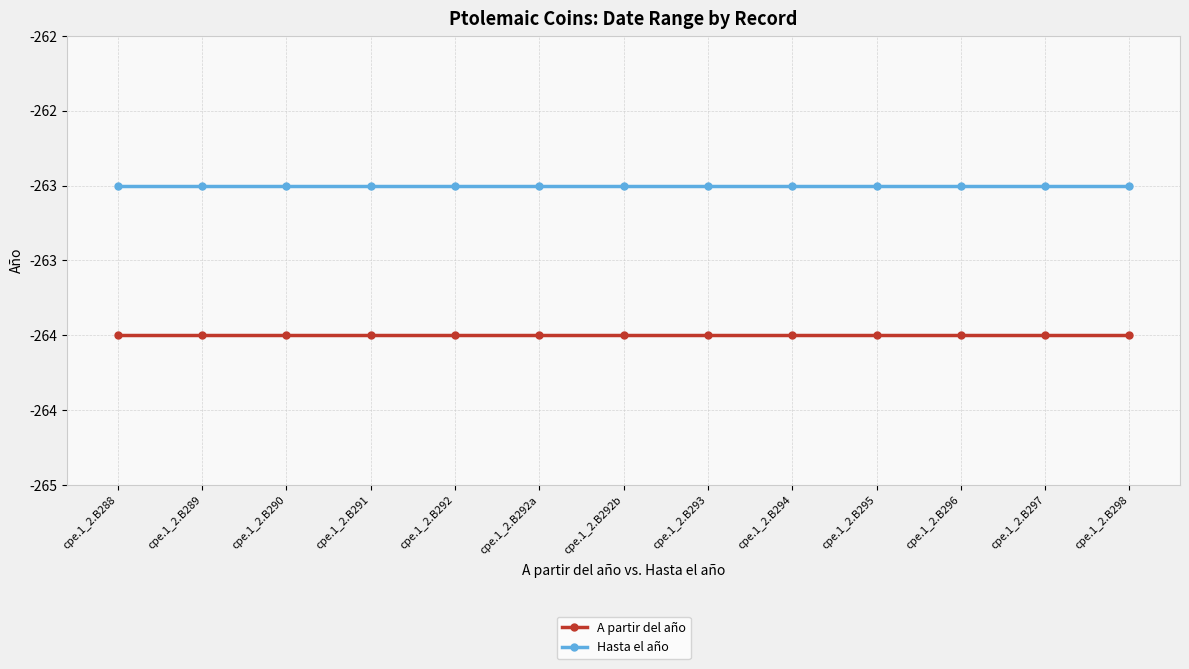

Reading right to left, extract all data points from this chart.

A partir del año: -264	-264	-264	-264	-264	-264	-264	-264	-264	-264	-264	-264	-264
Hasta el año: -263	-263	-263	-263	-263	-263	-263	-263	-263	-263	-263	-263	-263